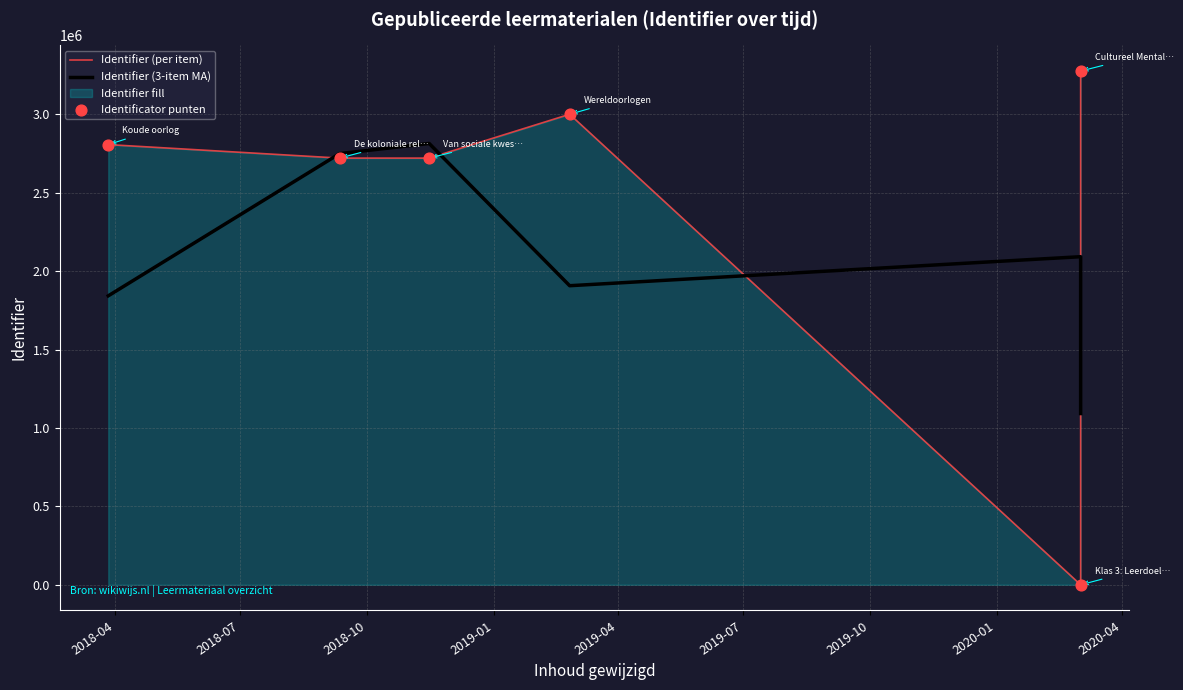

Which series reaches the minimum Y coordinate?

Identifier (per item)